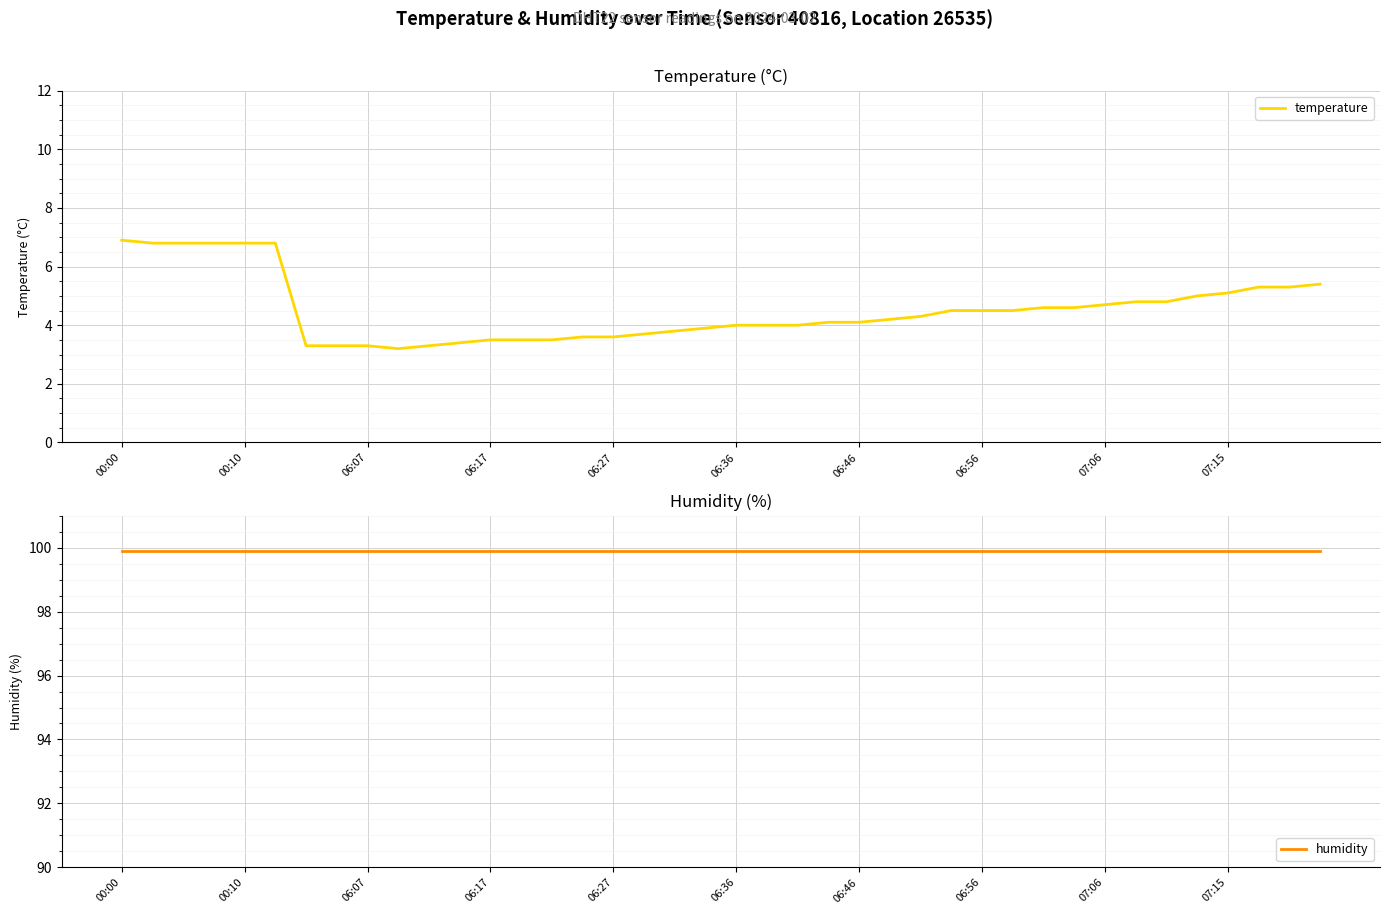

Which series has the largest total across all categories?

humidity